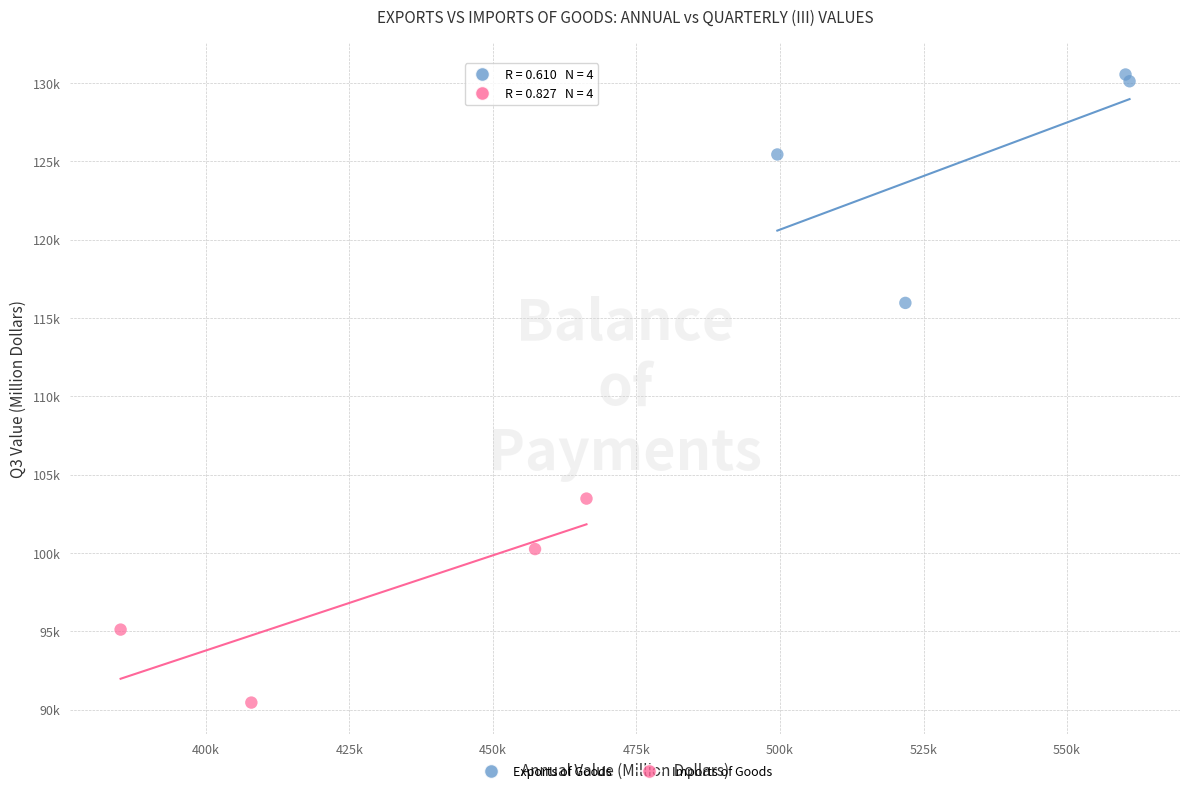

Which series has the largest Y range (max minus min)?

Exports of Goods